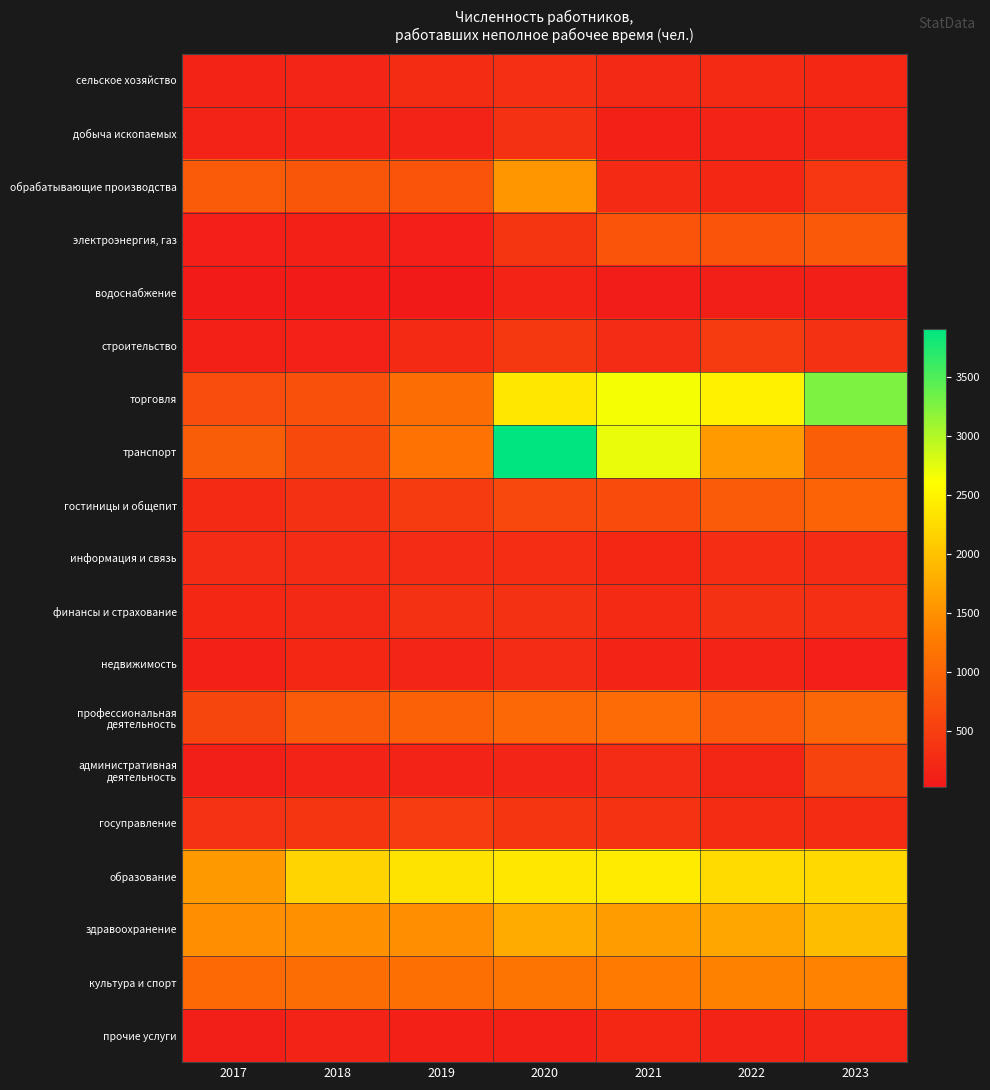

Between 2018 and 2020, which series saw the biggest shift?

транспорт